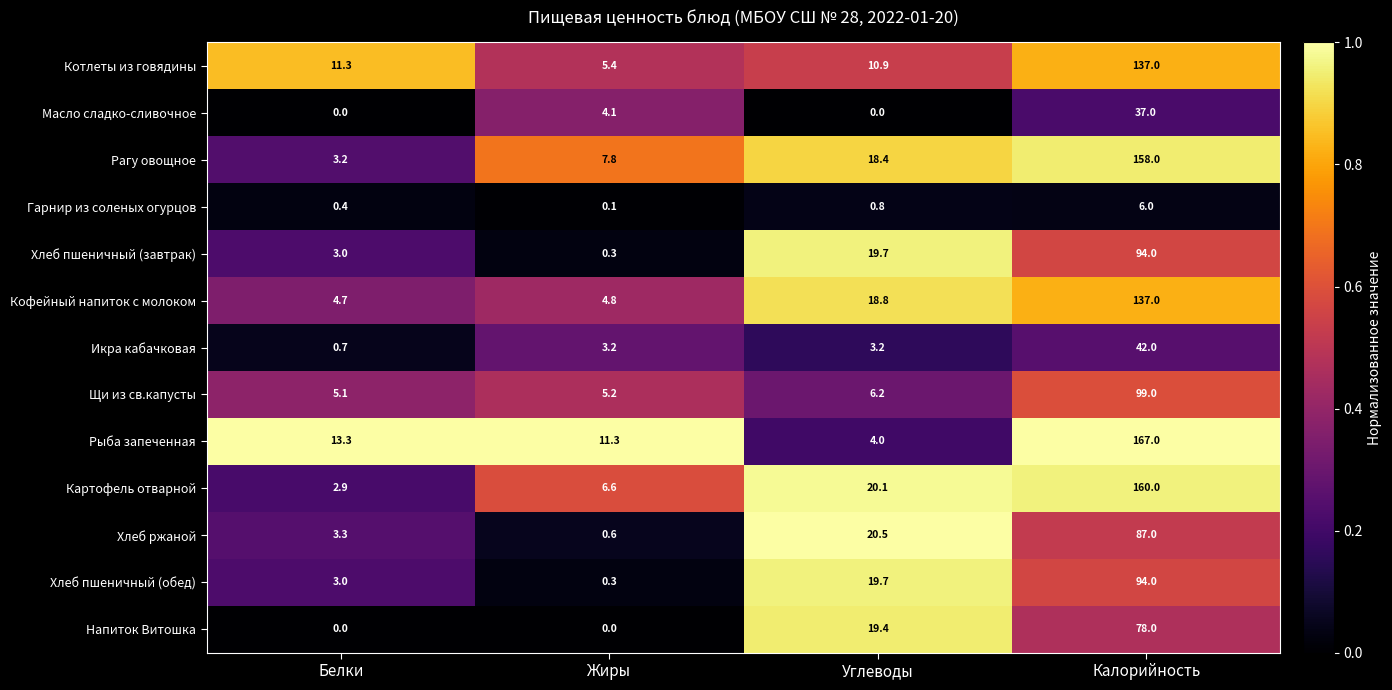

The Щи из св.капусты series shows 9.1 at Углеводы. True or false?

False